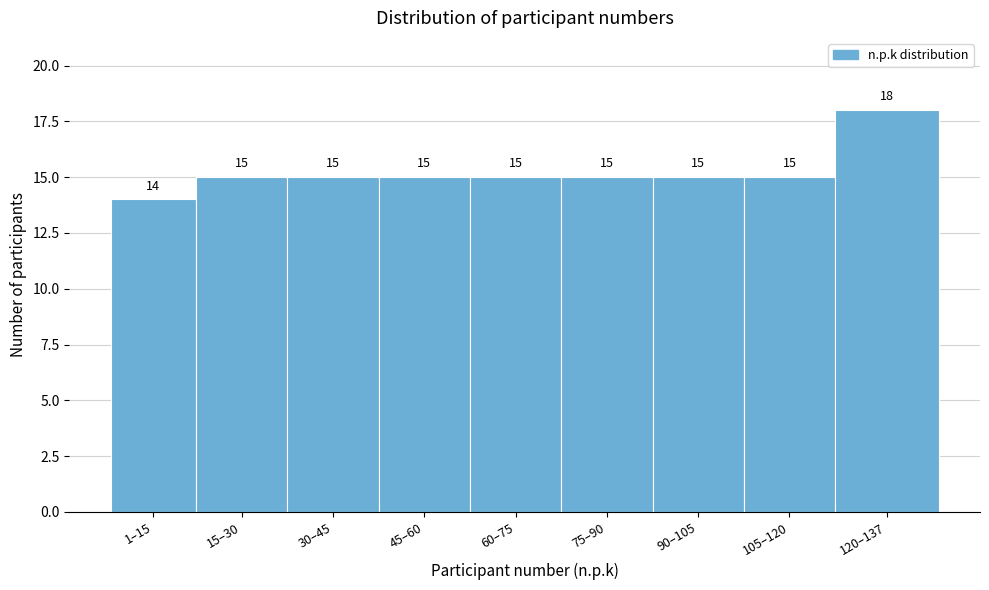

Reading left to right, extract all data points from this chart.

1–15=14	15–30=15	30–45=15	45–60=15	60–75=15	75–90=15	90–105=15	105–120=15	120–137=18